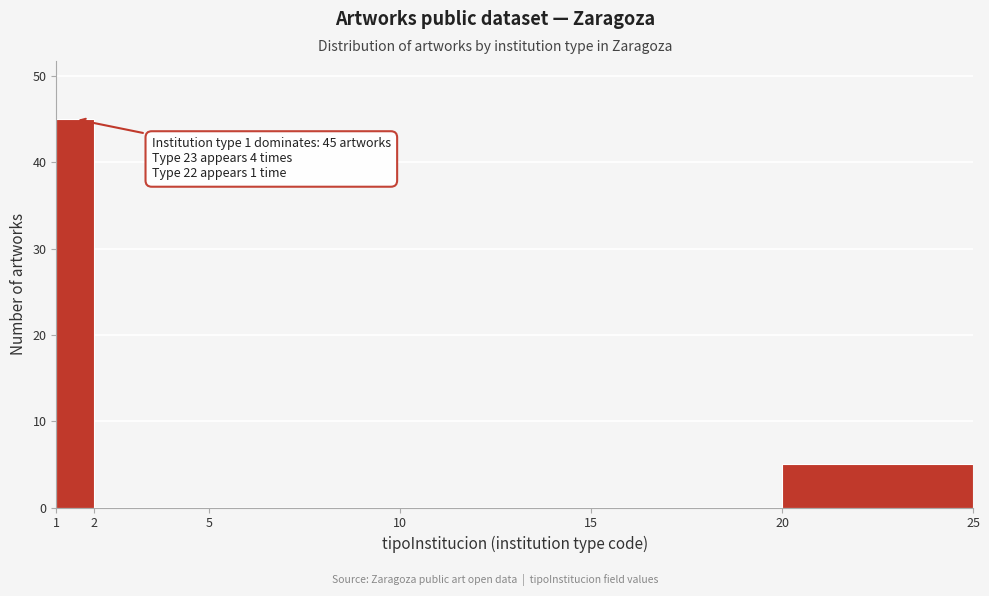

Over which range of the x-axis is the bar tallest?

1 to 2